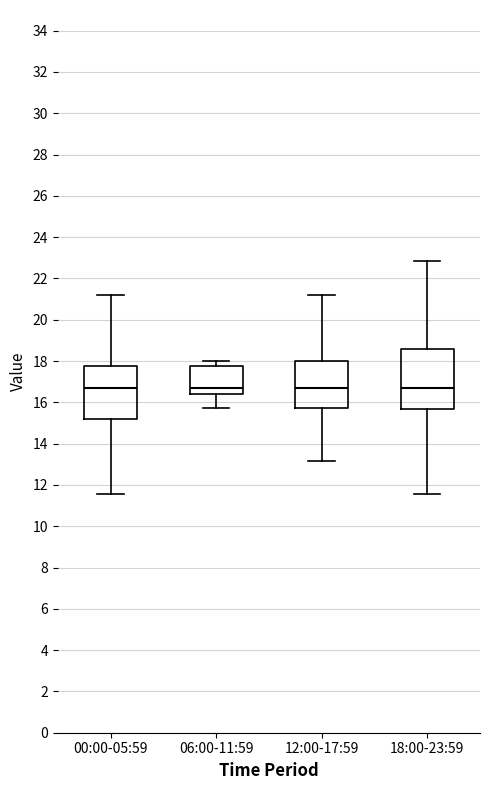

Reading left to right, read every box against the y-axis: the position of its median line, the range the box covers, and the ends of its whiskers. The values are not printed on the chart, so give them approximately, as read against the axis.

00:00-05:59: median 16.8, box 15.2 to 17.8, whiskers 11.6 to 21.2
06:00-11:59: median 16.8, box 16.4 to 17.8, whiskers 15.8 to 18.0
12:00-17:59: median 16.8, box 15.8 to 18.0, whiskers 13.2 to 21.2
18:00-23:59: median 16.8, box 15.6 to 18.6, whiskers 11.6 to 22.8